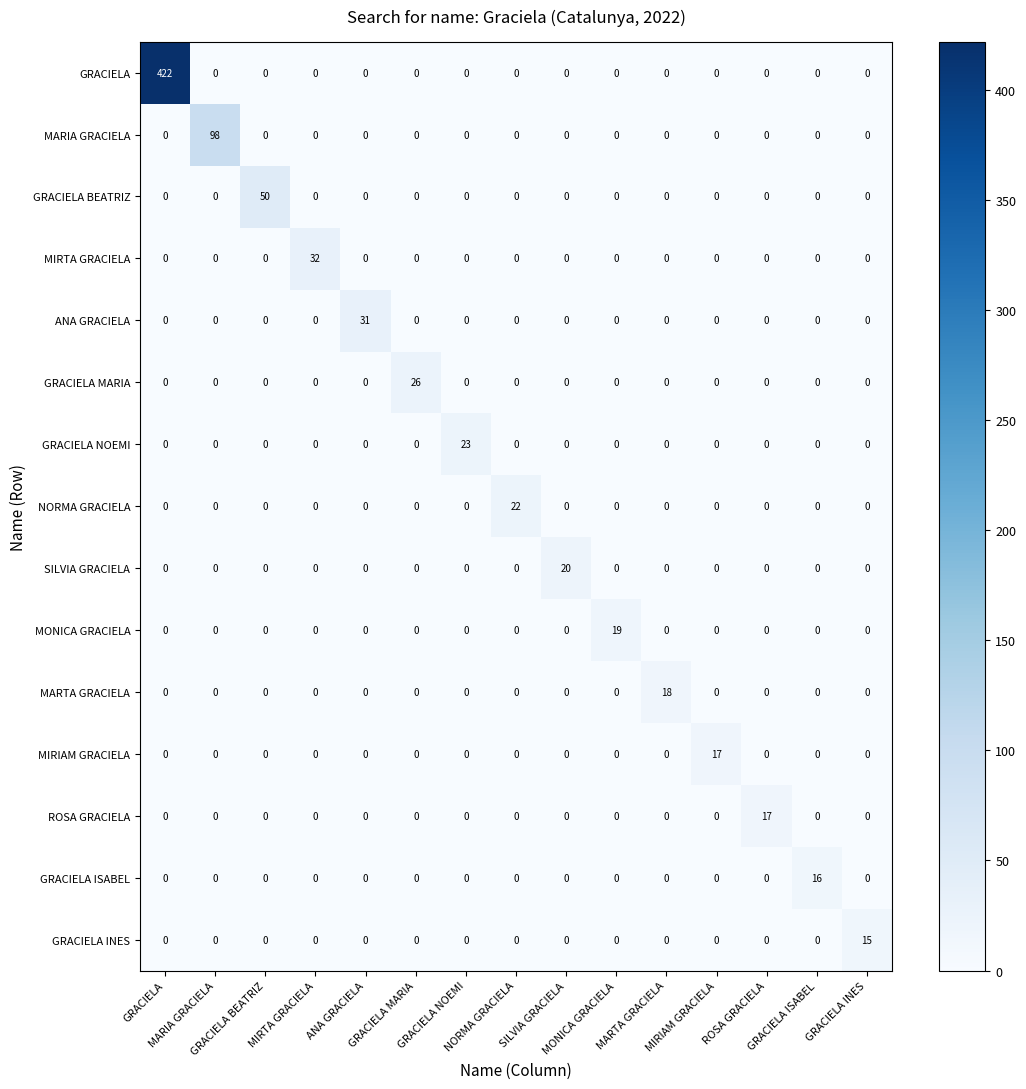

What is the maximum value shown in the chart?

422